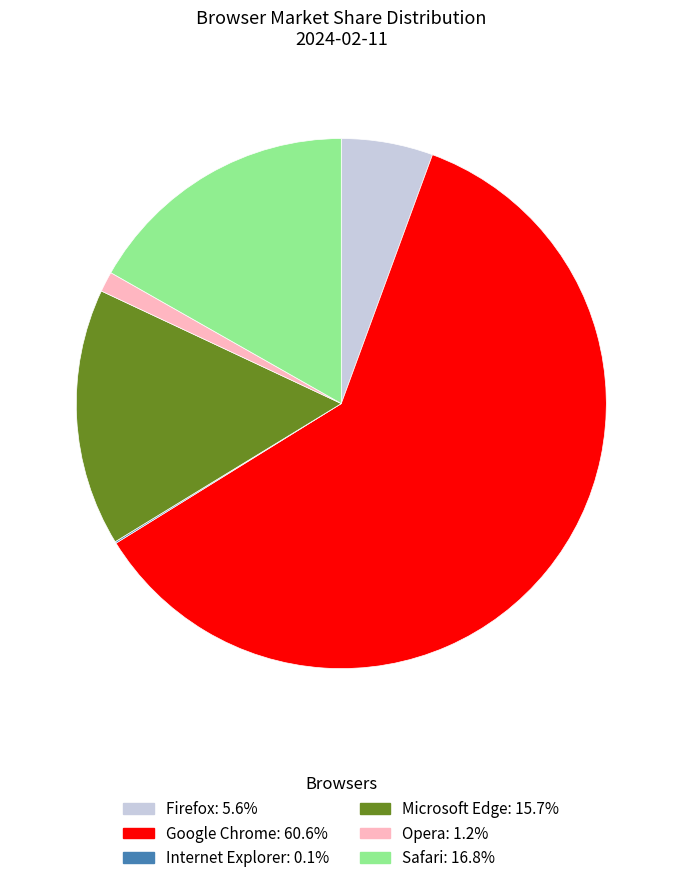

Is there a majority slice in this chart?

Yes